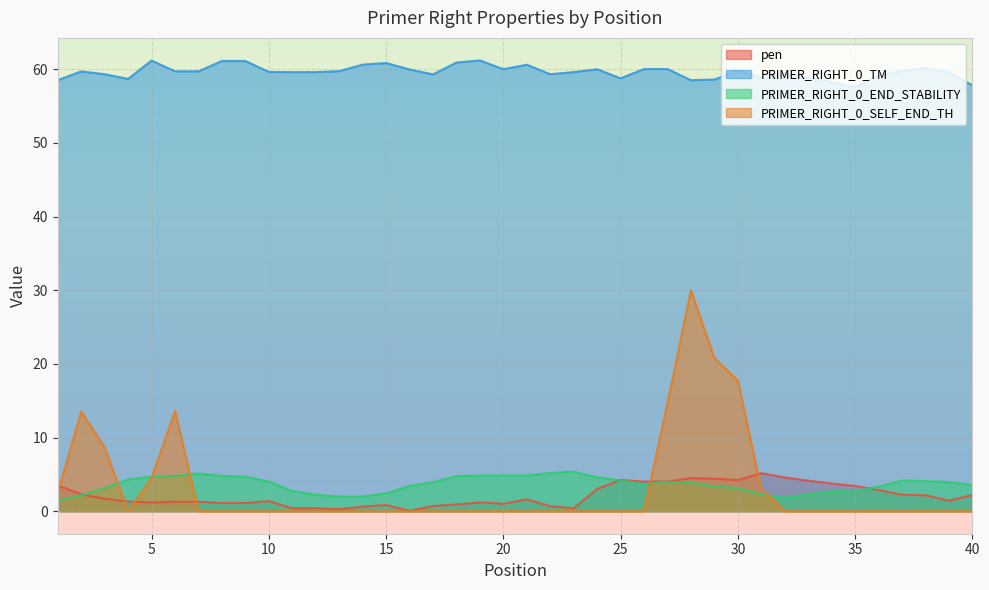

The pen series shows 1.0 at 20. True or false?

True